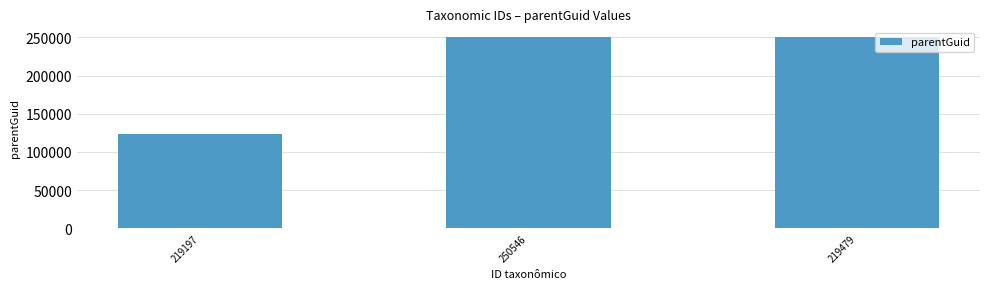

What position from the left is 250546?

2